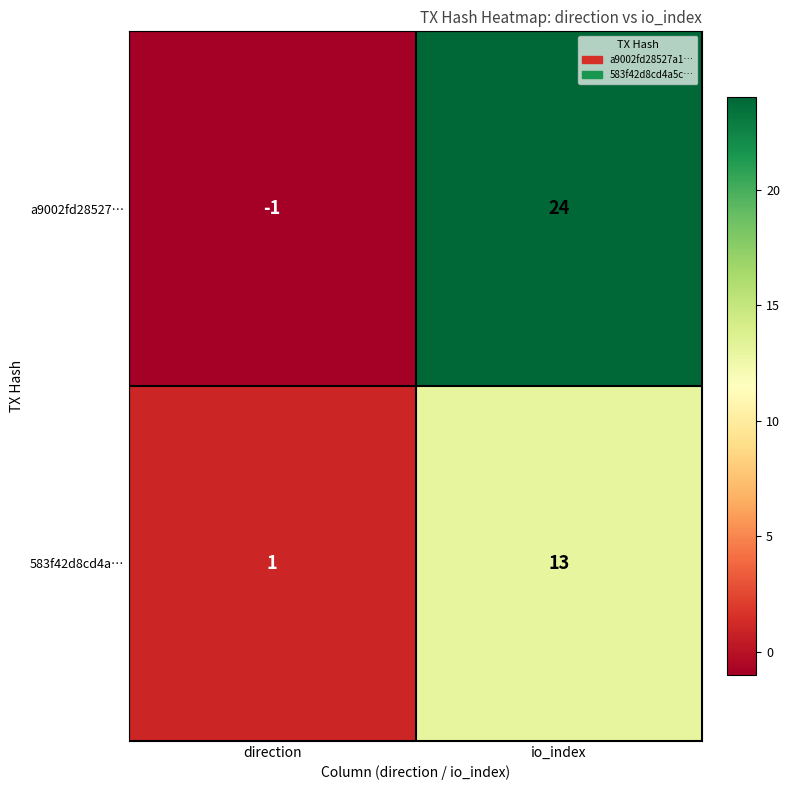

At which label is a9002fd28527… closest to 11?

direction